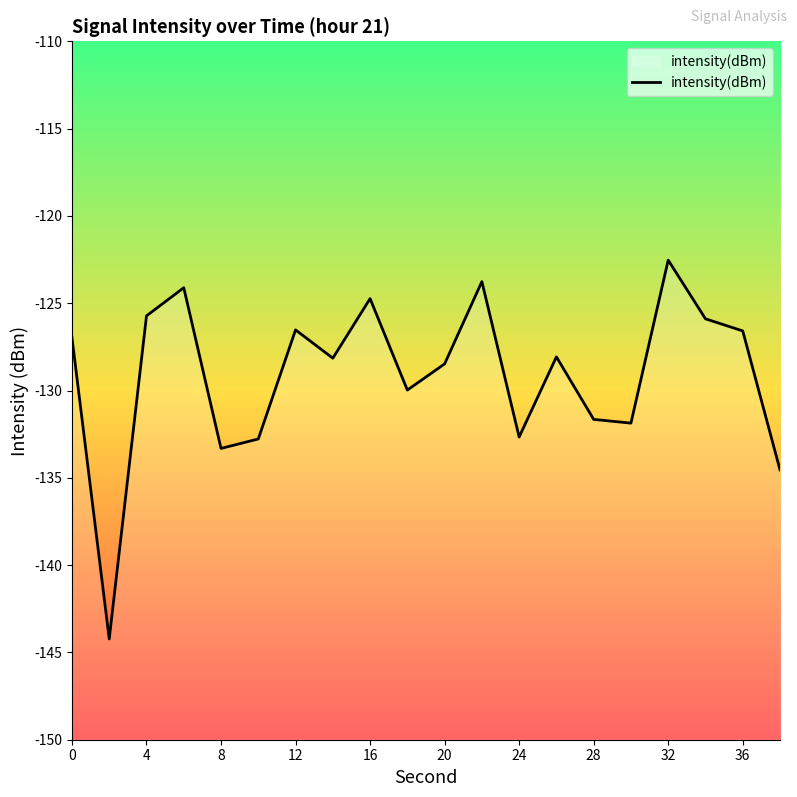

At which category does the chart reach its peak across all series?

32